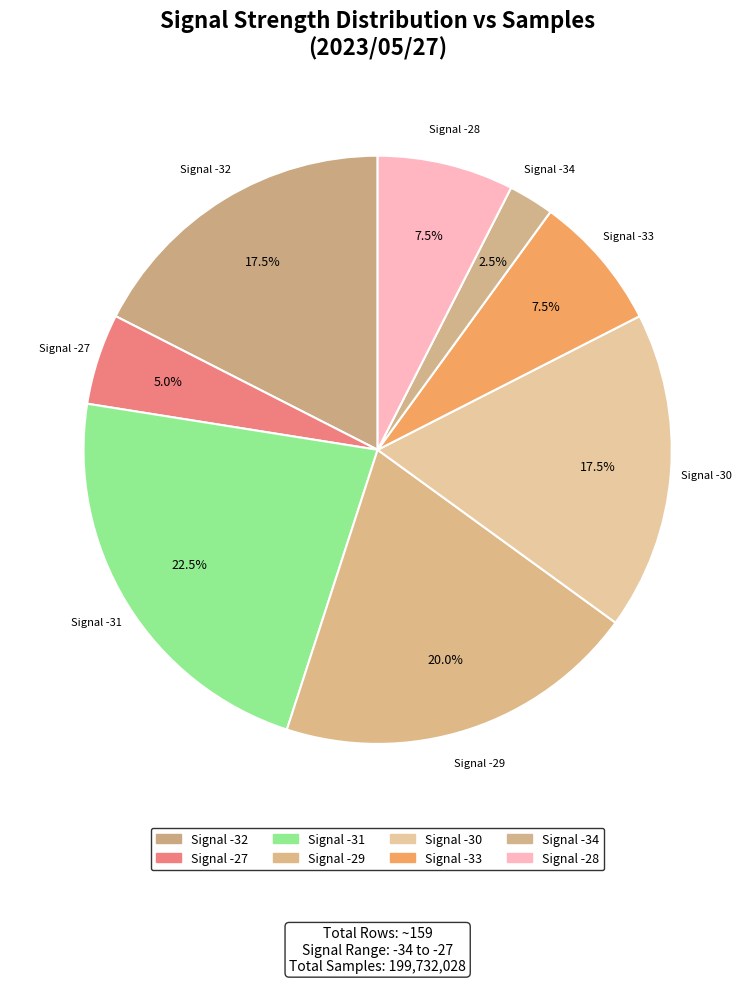

How many segments does this pie chart have?

8